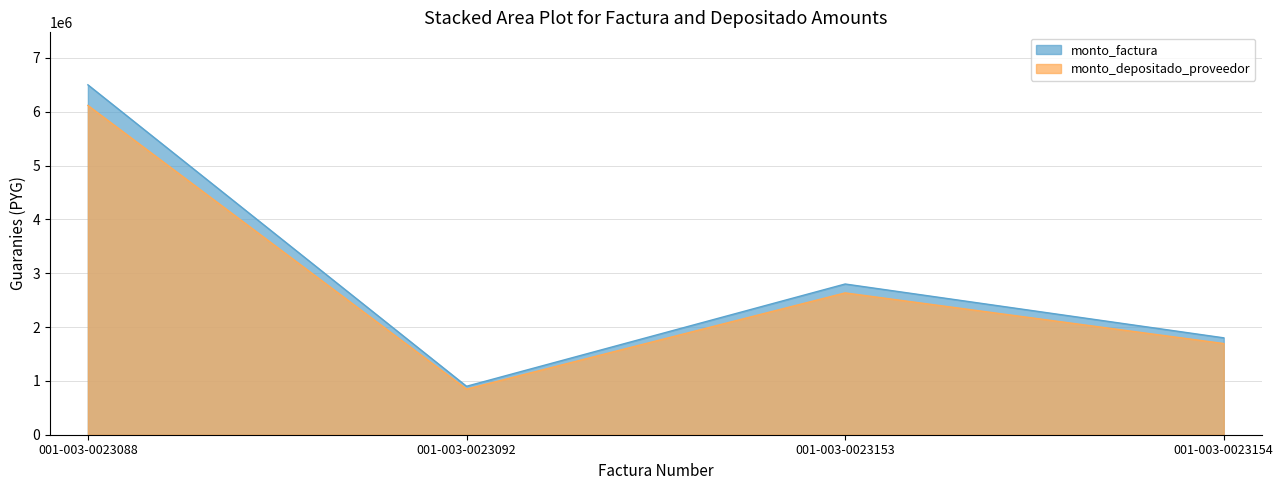

True or false: monto_depositado_proveedor and monto_factura cross at least once.

False